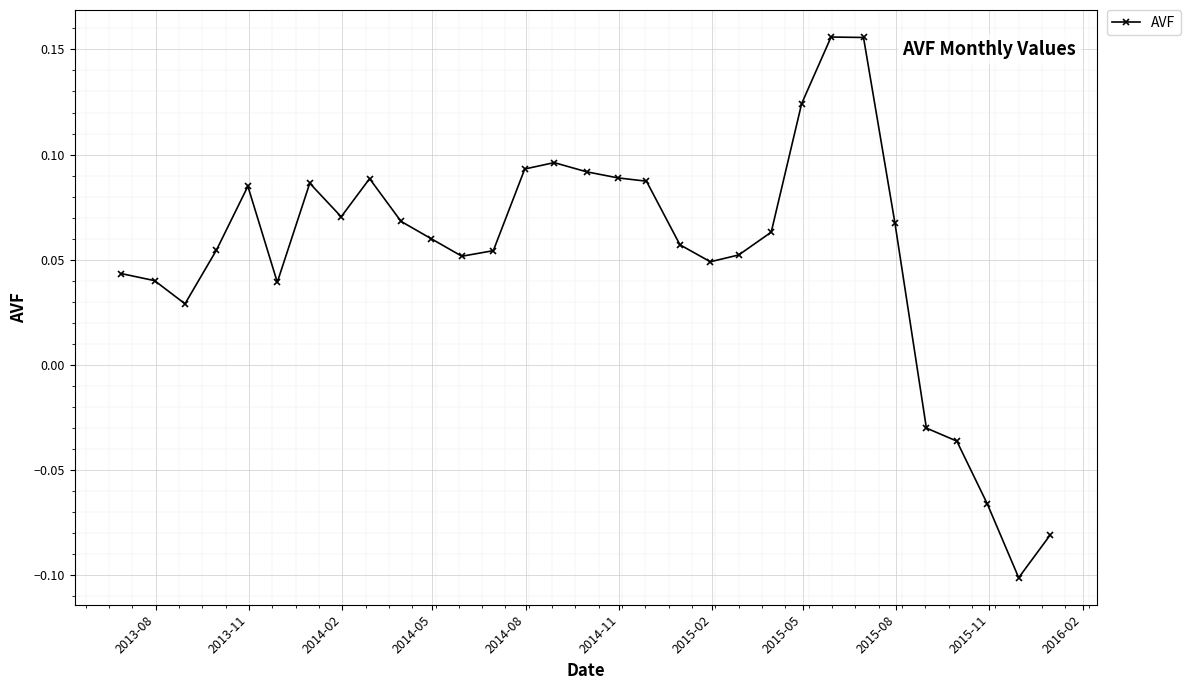

What is the difference between the maximum and minimum values?

0.3